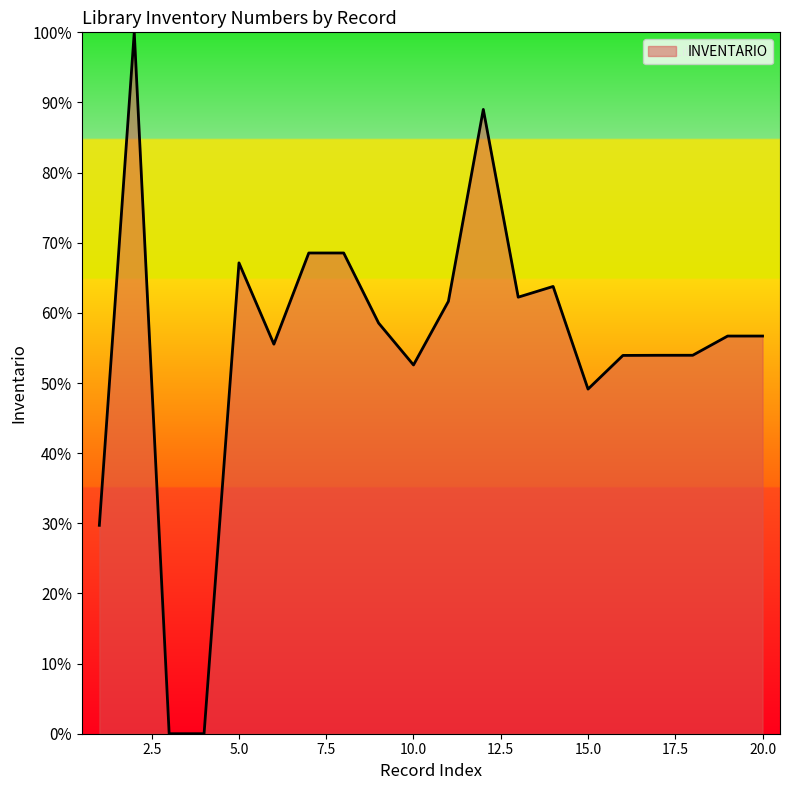

True or false: there are more than 1 points higher than both neighbors.

True